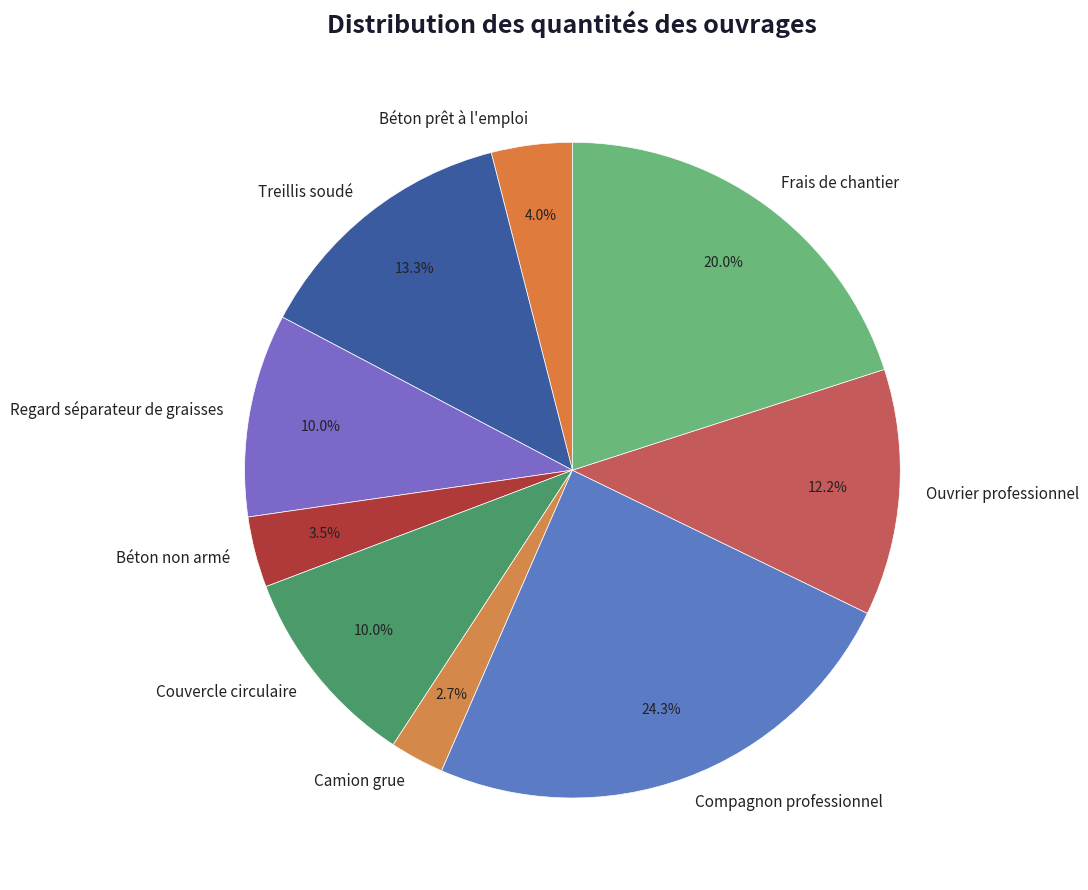

What percentage is the Frais de chantier slice, to the nearest percent?

20%